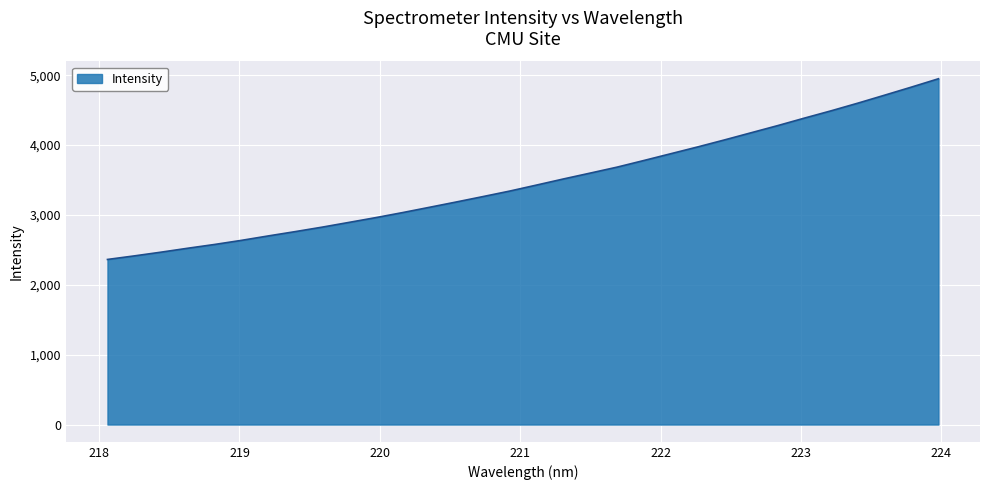

What is the maximum value shown in the chart?

4949.7